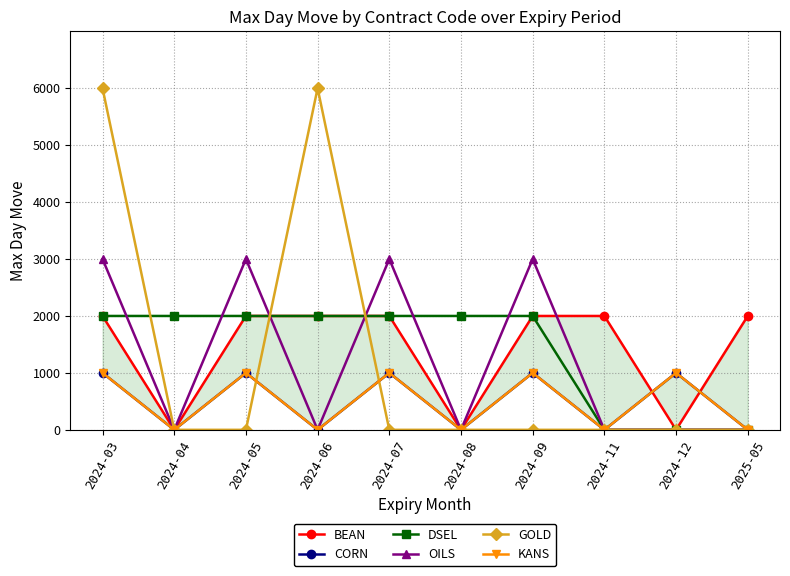

List the labels in order of GOLD value, smallest first.

2024-04, 2024-05, 2024-07, 2024-08, 2024-09, 2024-11, 2024-12, 2025-05, 2024-03, 2024-06